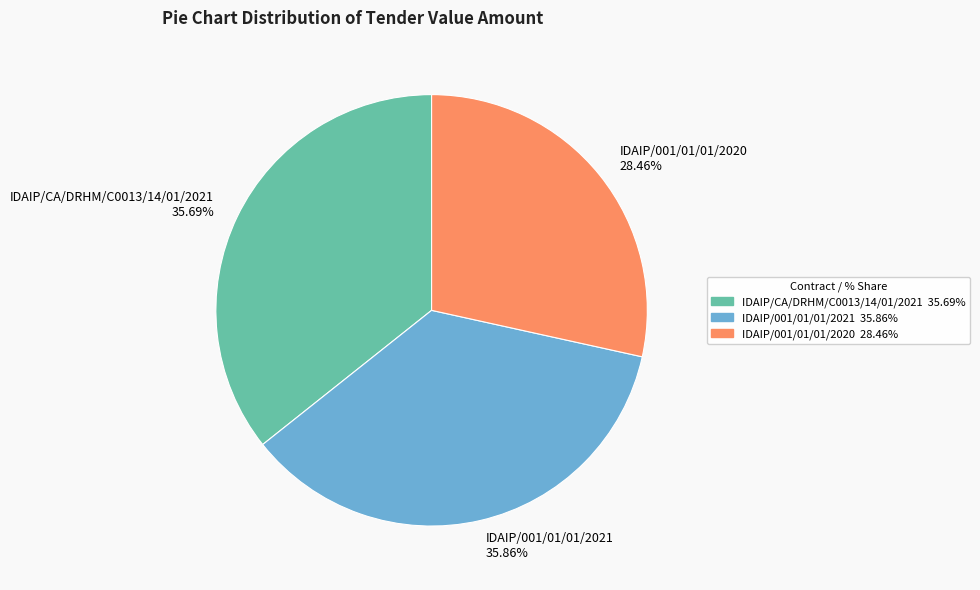

To the nearest percent, what is the difference between the IDAIP/CA/DRHM/C0013/14/01/2021 and IDAIP/001/01/01/2020 slice percentages?

7%